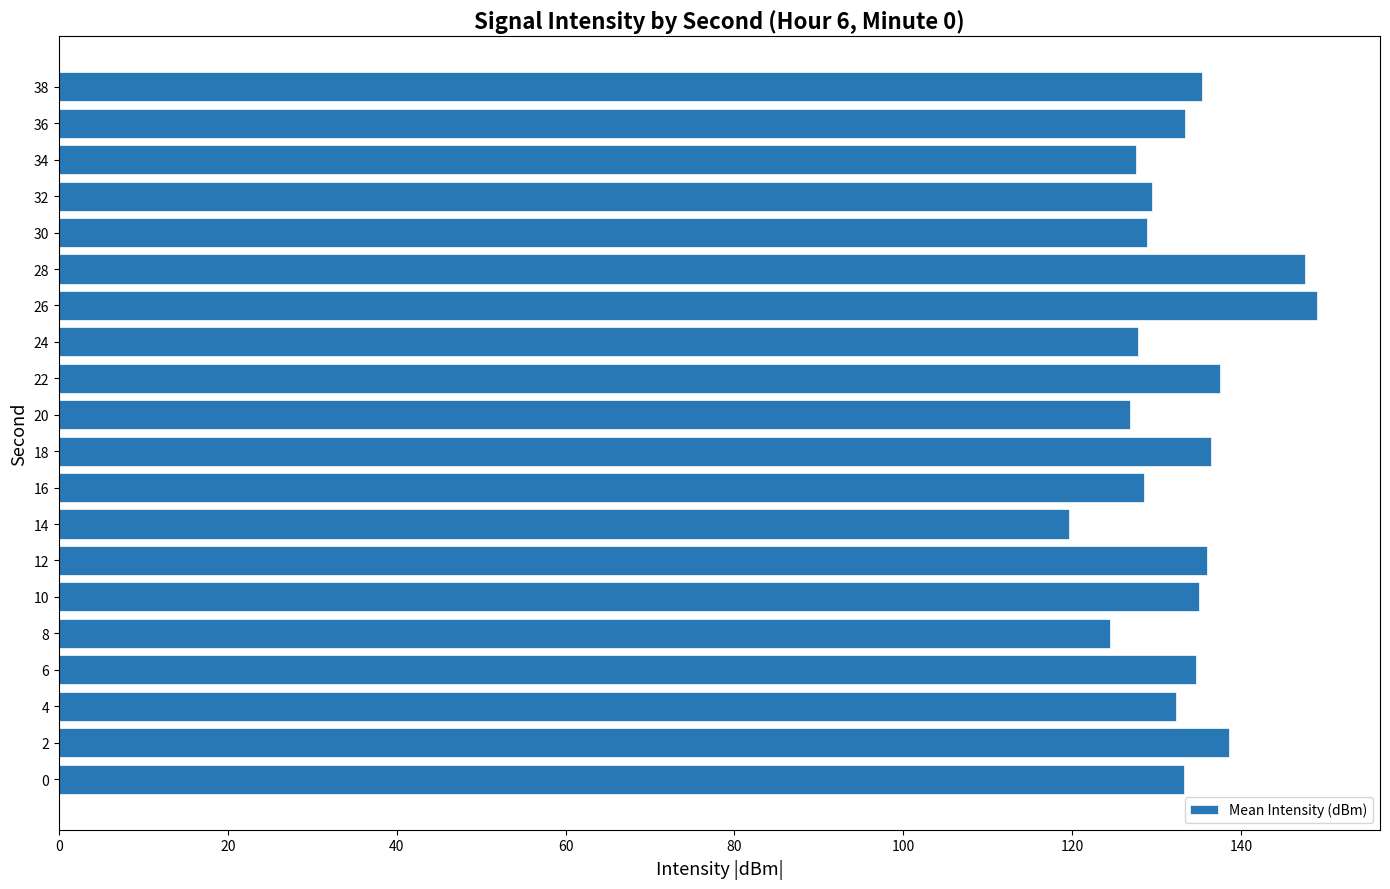

True or false: the data shows 36.6 at 10.

False